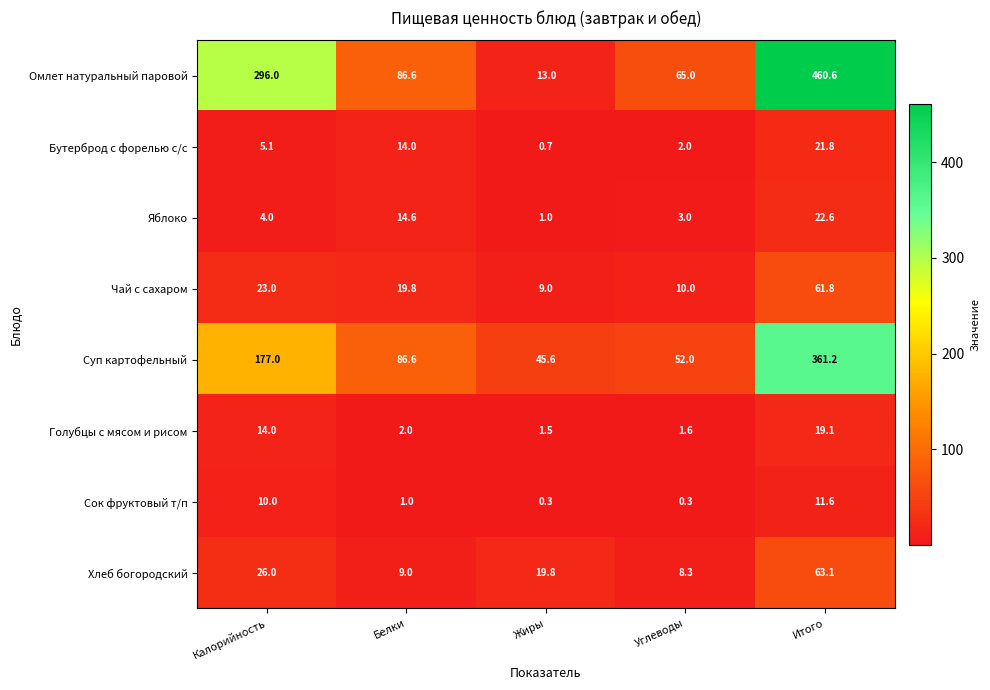

What is the average value of the Чай с сахаром series?

24.7